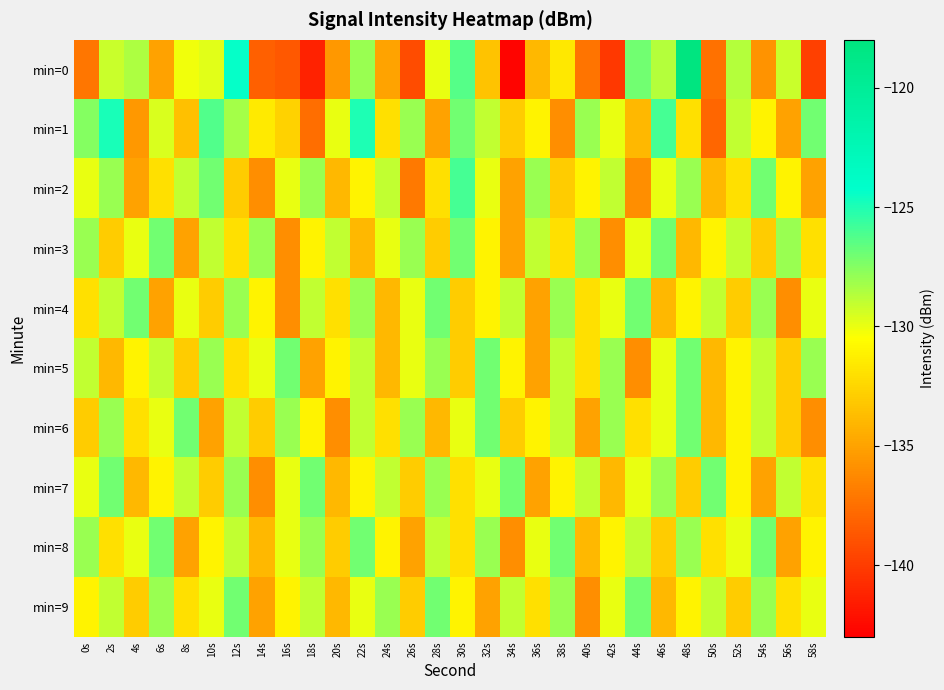

Reading left to right, what are all the values shown in this chart?

min=0: 0s=-137.2	2s=-129.2	4s=-128.5	6s=-135.0	8s=-130.1	10s=-129.8	12s=-124.4	14s=-138.2	16s=-138.6	18s=-141.3	20s=-135.5	22s=-128.0	24s=-134.9	26s=-139.3	28s=-129.9	30s=-126.4	32s=-133.3	34s=-142.8	36s=-134.0	38s=-131.6	40s=-137.3	42s=-140.2	44s=-127.0	46s=-128.7	48s=-118.1	50s=-137.3	52s=-128.7	54s=-135.7	56s=-129.2	58s=-139.8
min=1: 0s=-127.5	2s=-124.8	4s=-135.5	6s=-129.5	8s=-133.6	10s=-126.2	12s=-128.3	14s=-131.5	16s=-132.7	18s=-137.6	20s=-130.0	22s=-125.0	24s=-132.0	26s=-128.0	28s=-135.0	30s=-127.0	32s=-129.0	34s=-133.0	36s=-131.0	38s=-136.0	40s=-128.0	42s=-130.0	44s=-134.0	46s=-126.0	48s=-132.0	50s=-138.0	52s=-129.0	54s=-131.0	56s=-135.0	58s=-127.0
min=2: 0s=-130.0	2s=-128.0	4s=-135.0	6s=-132.0	8s=-129.0	10s=-127.0	12s=-133.0	14s=-136.0	16s=-130.0	18s=-128.0	20s=-134.0	22s=-131.0	24s=-129.0	26s=-137.0	28s=-132.0	30s=-126.0	32s=-130.0	34s=-135.0	36s=-128.0	38s=-133.0	40s=-131.0	42s=-129.0	44s=-136.0	46s=-130.0	48s=-128.0	50s=-134.0	52s=-132.0	54s=-127.0	56s=-131.0	58s=-135.0
min=3: 0s=-128.0	2s=-133.0	4s=-130.0	6s=-127.0	8s=-135.0	10s=-129.0	12s=-132.0	14s=-128.0	16s=-136.0	18s=-131.0	20s=-129.0	22s=-134.0	24s=-130.0	26s=-128.0	28s=-133.0	30s=-127.0	32s=-131.0	34s=-135.0	36s=-129.0	38s=-132.0	40s=-128.0	42s=-136.0	44s=-130.0	46s=-127.0	48s=-134.0	50s=-131.0	52s=-129.0	54s=-133.0	56s=-128.0	58s=-132.0
min=4: 0s=-132.0	2s=-129.0	4s=-127.0	6s=-135.0	8s=-130.0	10s=-133.0	12s=-128.0	14s=-131.0	16s=-136.0	18s=-129.0	20s=-132.0	22s=-128.0	24s=-134.0	26s=-130.0	28s=-127.0	30s=-133.0	32s=-131.0	34s=-129.0	36s=-135.0	38s=-128.0	40s=-132.0	42s=-130.0	44s=-127.0	46s=-134.0	48s=-131.0	50s=-129.0	52s=-133.0	54s=-128.0	56s=-136.0	58s=-130.0
min=5: 0s=-129.0	2s=-134.0	4s=-131.0	6s=-129.0	8s=-133.0	10s=-128.0	12s=-132.0	14s=-130.0	16s=-127.0	18s=-135.0	20s=-131.0	22s=-129.0	24s=-134.0	26s=-130.0	28s=-128.0	30s=-133.0	32s=-127.0	34s=-131.0	36s=-135.0	38s=-129.0	40s=-132.0	42s=-128.0	44s=-136.0	46s=-130.0	48s=-127.0	50s=-134.0	52s=-131.0	54s=-129.0	56s=-133.0	58s=-128.0
min=6: 0s=-133.0	2s=-128.0	4s=-132.0	6s=-130.0	8s=-127.0	10s=-135.0	12s=-129.0	14s=-133.0	16s=-128.0	18s=-131.0	20s=-136.0	22s=-129.0	24s=-132.0	26s=-128.0	28s=-134.0	30s=-130.0	32s=-127.0	34s=-133.0	36s=-131.0	38s=-129.0	40s=-135.0	42s=-128.0	44s=-132.0	46s=-130.0	48s=-127.0	50s=-134.0	52s=-131.0	54s=-129.0	56s=-133.0	58s=-136.0
min=7: 0s=-130.0	2s=-127.0	4s=-134.0	6s=-131.0	8s=-129.0	10s=-133.0	12s=-128.0	14s=-136.0	16s=-130.0	18s=-127.0	20s=-134.0	22s=-131.0	24s=-129.0	26s=-133.0	28s=-128.0	30s=-132.0	32s=-130.0	34s=-127.0	36s=-135.0	38s=-131.0	40s=-129.0	42s=-134.0	44s=-130.0	46s=-128.0	48s=-133.0	50s=-127.0	52s=-131.0	54s=-135.0	56s=-129.0	58s=-132.0
min=8: 0s=-128.0	2s=-132.0	4s=-130.0	6s=-127.0	8s=-135.0	10s=-131.0	12s=-129.0	14s=-134.0	16s=-130.0	18s=-128.0	20s=-133.0	22s=-127.0	24s=-131.0	26s=-135.0	28s=-129.0	30s=-132.0	32s=-128.0	34s=-136.0	36s=-130.0	38s=-127.0	40s=-134.0	42s=-131.0	44s=-129.0	46s=-133.0	48s=-128.0	50s=-132.0	52s=-130.0	54s=-127.0	56s=-135.0	58s=-131.0
min=9: 0s=-131.0	2s=-129.0	4s=-133.0	6s=-128.0	8s=-132.0	10s=-130.0	12s=-127.0	14s=-135.0	16s=-131.0	18s=-129.0	20s=-134.0	22s=-130.0	24s=-128.0	26s=-133.0	28s=-127.0	30s=-131.0	32s=-135.0	34s=-129.0	36s=-132.0	38s=-128.0	40s=-136.0	42s=-130.0	44s=-127.0	46s=-134.0	48s=-131.0	50s=-129.0	52s=-133.0	54s=-128.0	56s=-132.0	58s=-130.0